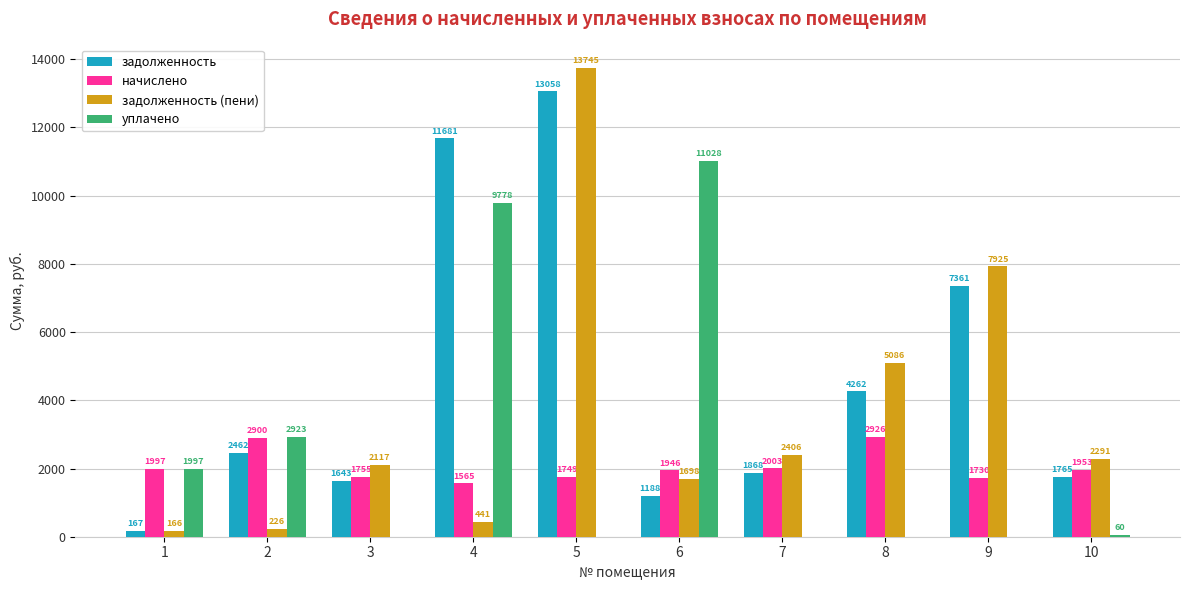

Count the number of categories in the chart.

10